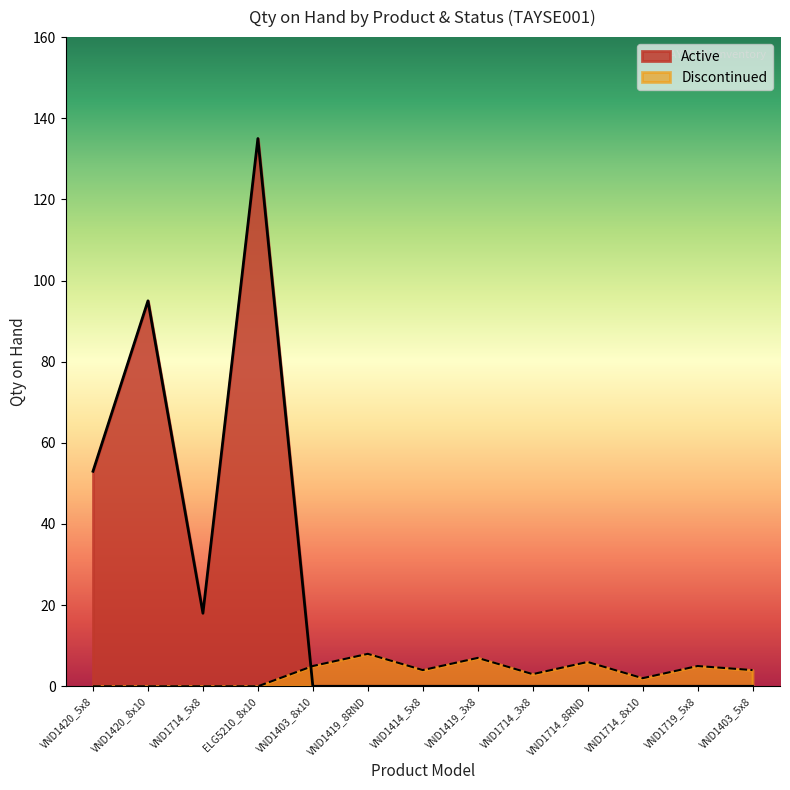

How many positive values are there?

4